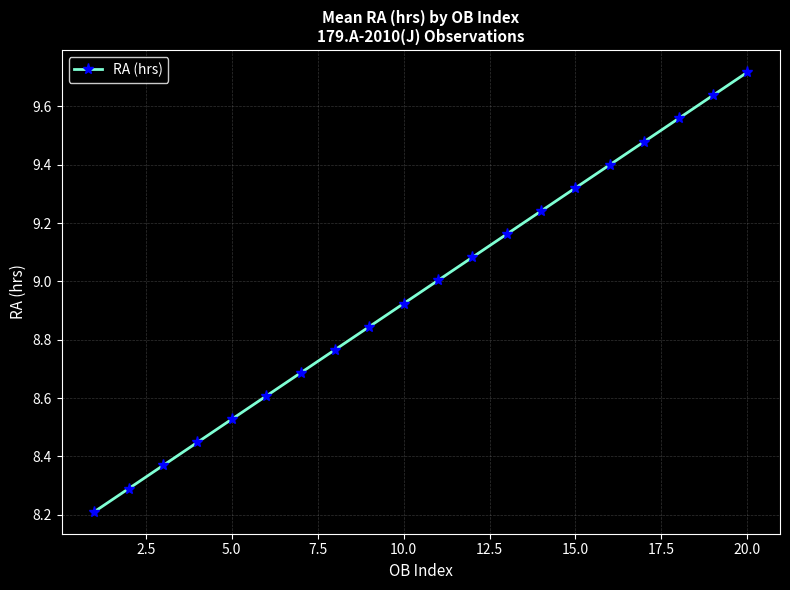

True or false: the data has more than 1 interior local peaks.

False